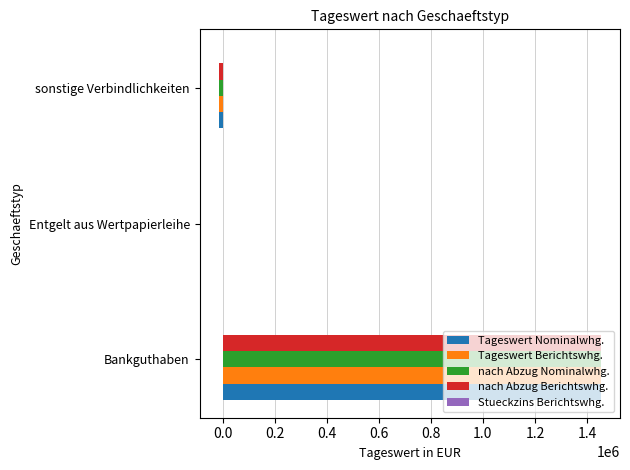

What is the approximate value of nach Abzug Nominalwhg. at Bankguthaben?

1453110.0